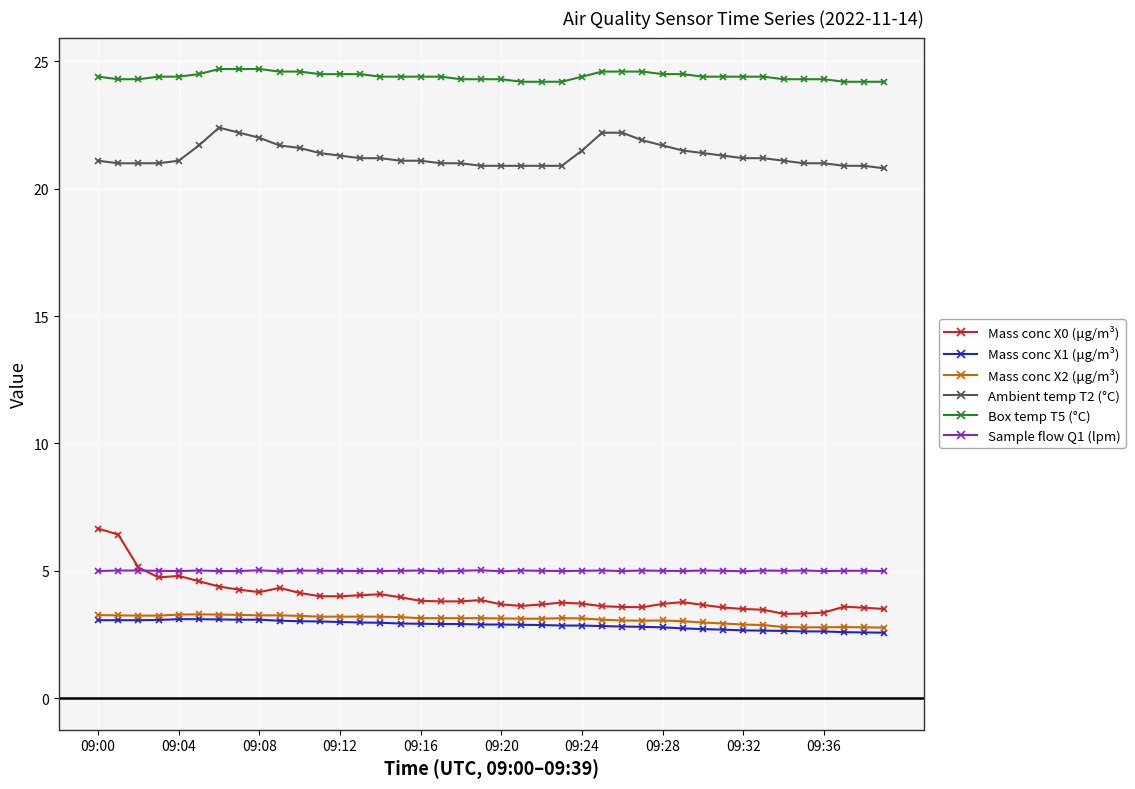

True or false: Ambient temp T2 (°C) and Mass conc X1 (μg/m³) cross at least once.

False